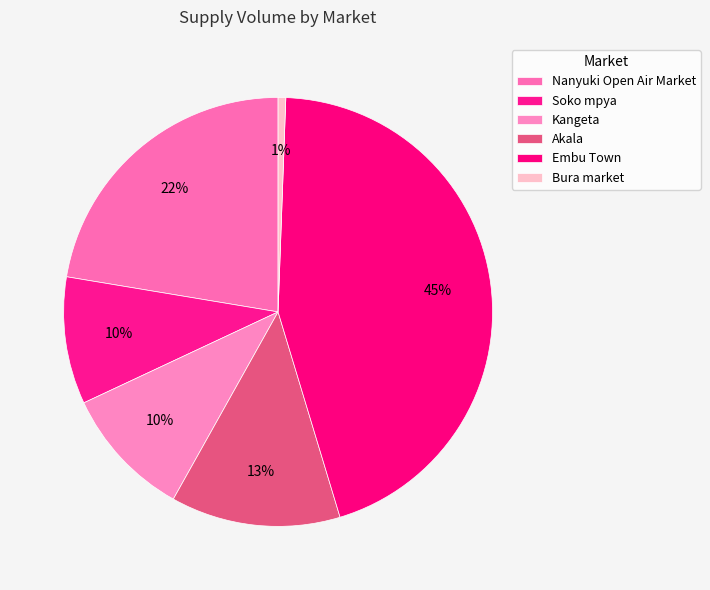

Is there any slice that represents more than half of the pie?

No